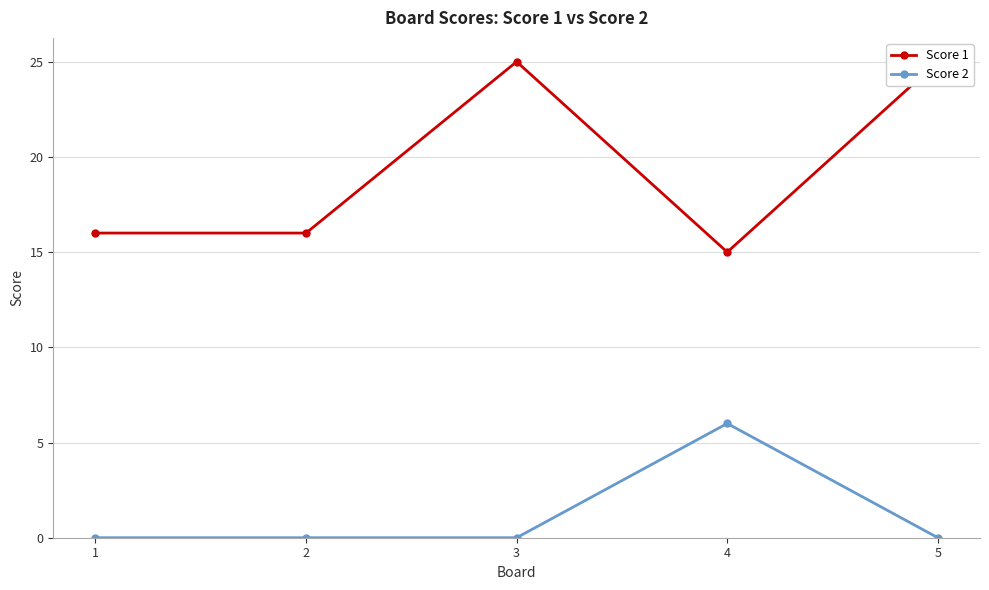

Count the Score 2 values in the range 0 to 1.

4